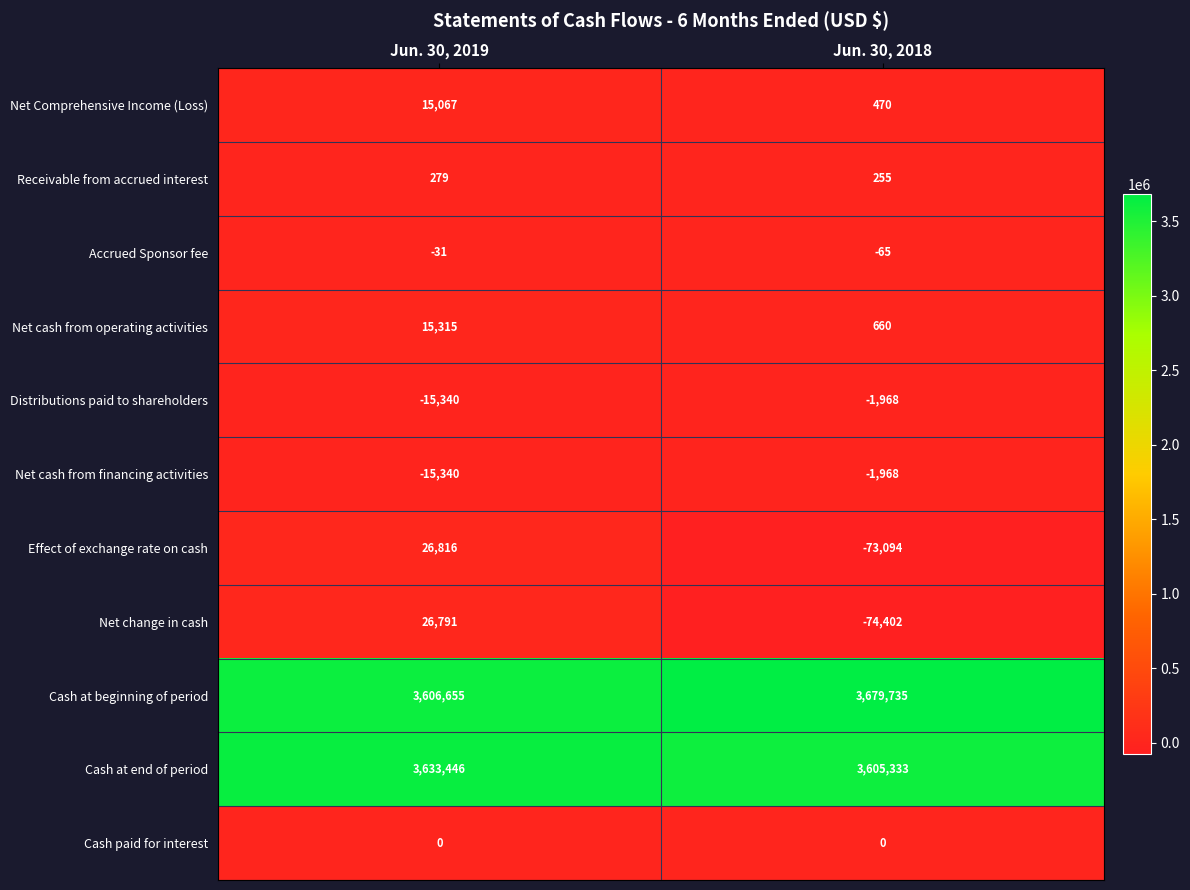

List the labels in order of Net cash from financing activities value, largest first.

Jun. 30, 2018, Jun. 30, 2019